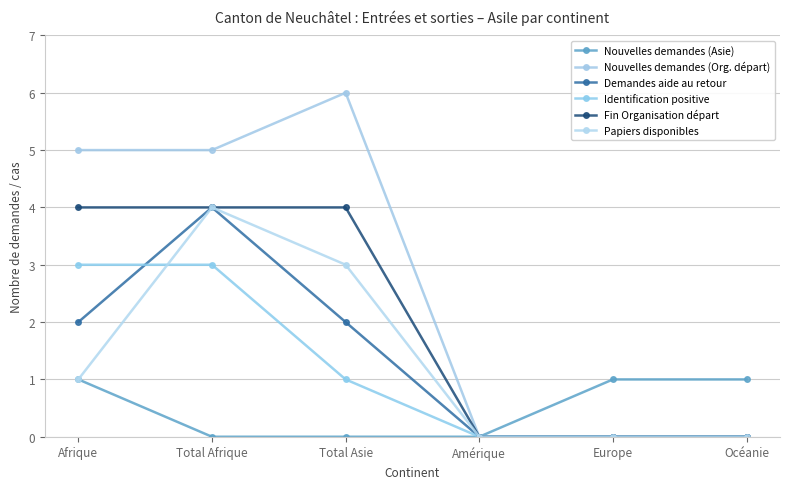

True or false: Identification positive and Papiers disponibles intersect in this chart.

True